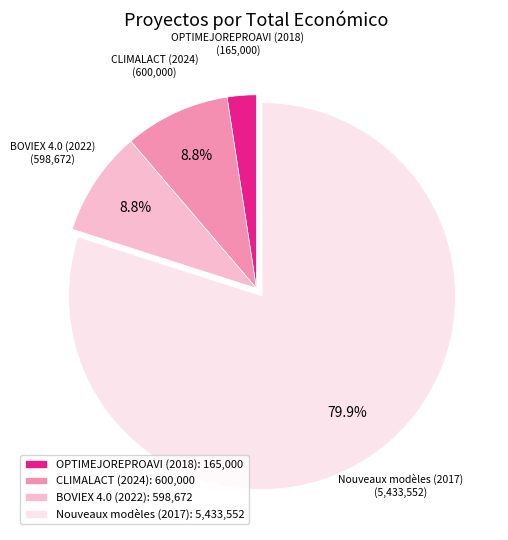

Which category accounts for the majority?

Nouveaux modèles (2017)